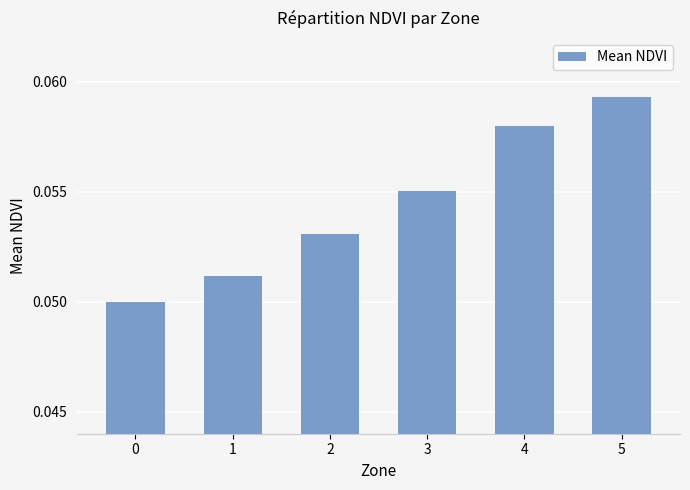

Which category has the highest value across all series?

5